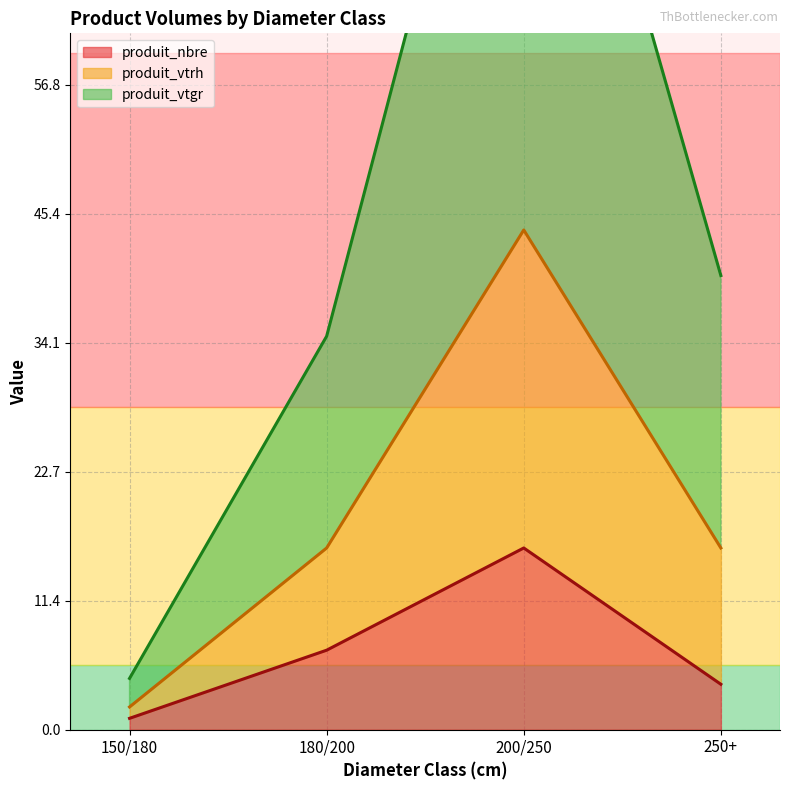

The produit_vtgr series shows 10.1 at 250+. True or false?

False